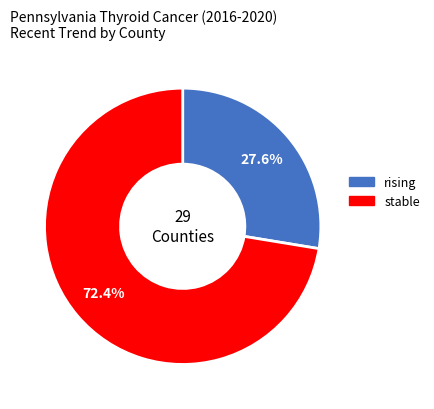

Does any single category account for the majority?

Yes